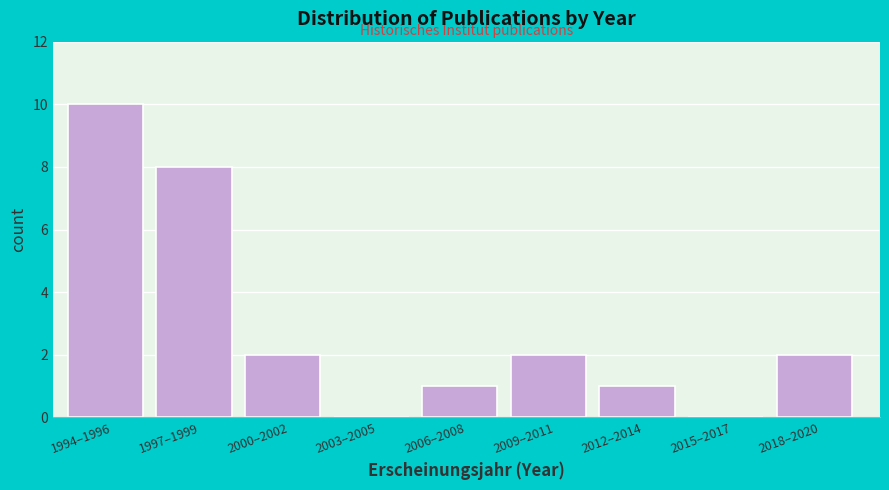

Reading left to right, list all the values displayed in this chart.

1994–1996=10	1997–1999=8	2000–2002=2	2003–2005=0	2006–2008=1	2009–2011=2	2012–2014=1	2015–2017=0	2018–2020=2